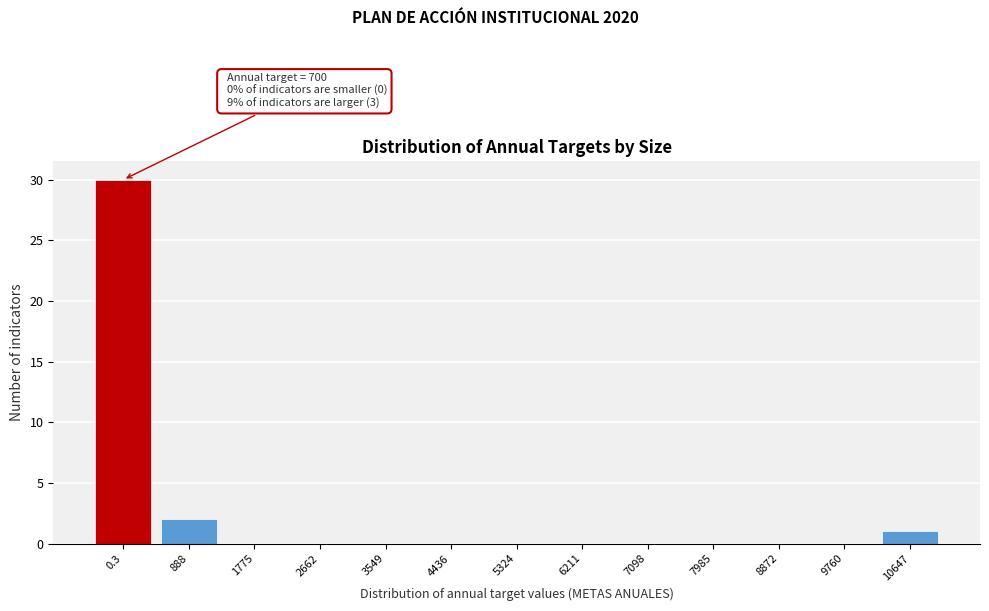

Reading right to left, list all the values displayed in this chart.

10647=1	9760=0	8872=0	7985=0	7098=0	6211=0	5324=0	4436=0	3549=0	2662=0	1775=0	888=2	0.3=30